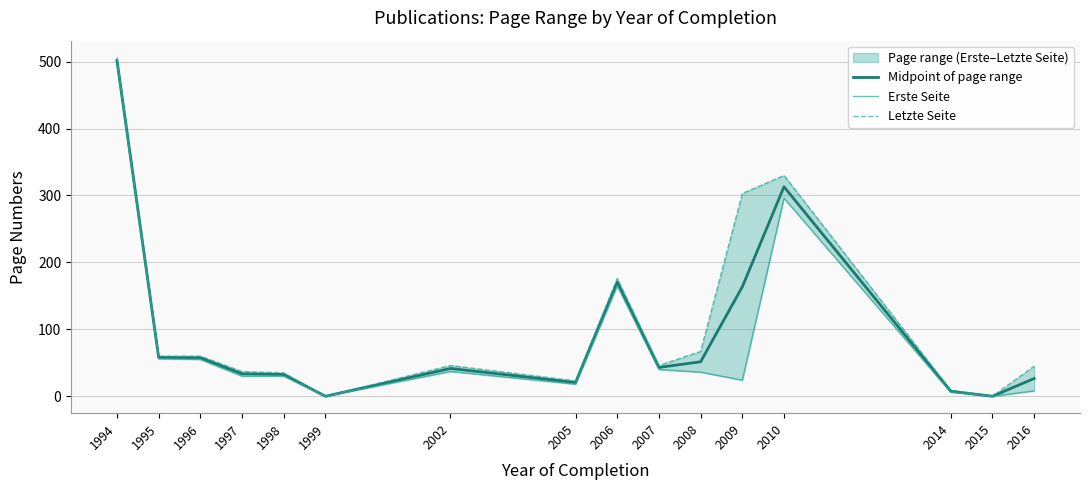

What value does the Erste Seite series have at 2009?

24.0